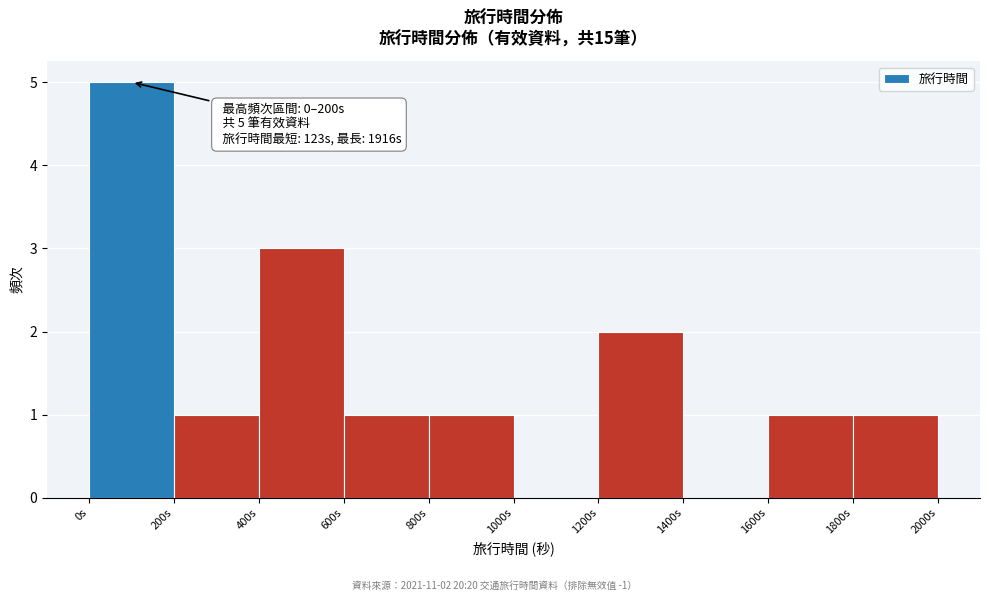

Over which range of the x-axis is the bar tallest?

0 to 200